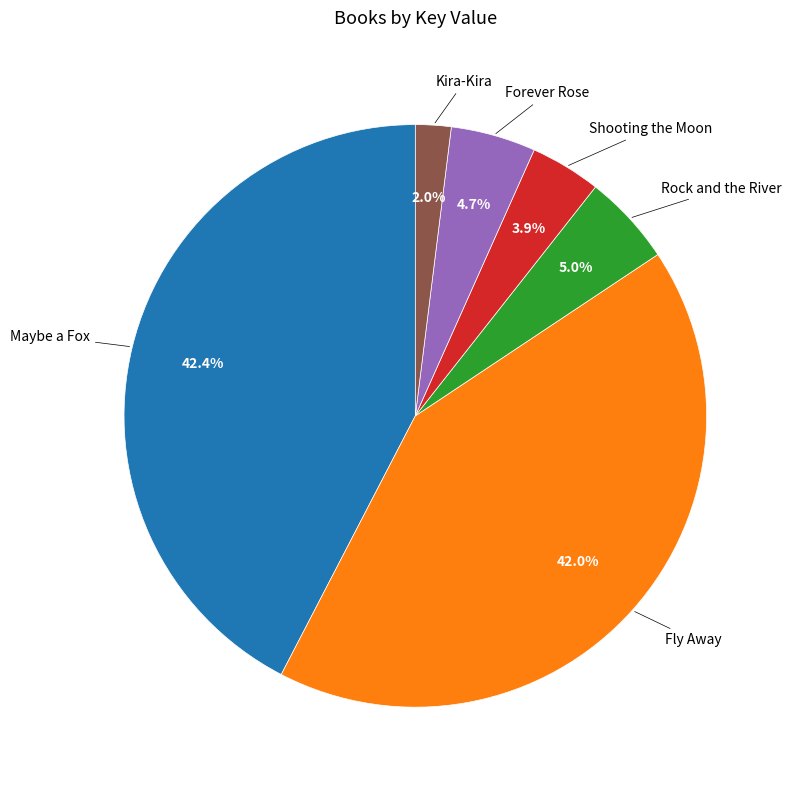

To the nearest percent, what is the average slice percentage?

17%